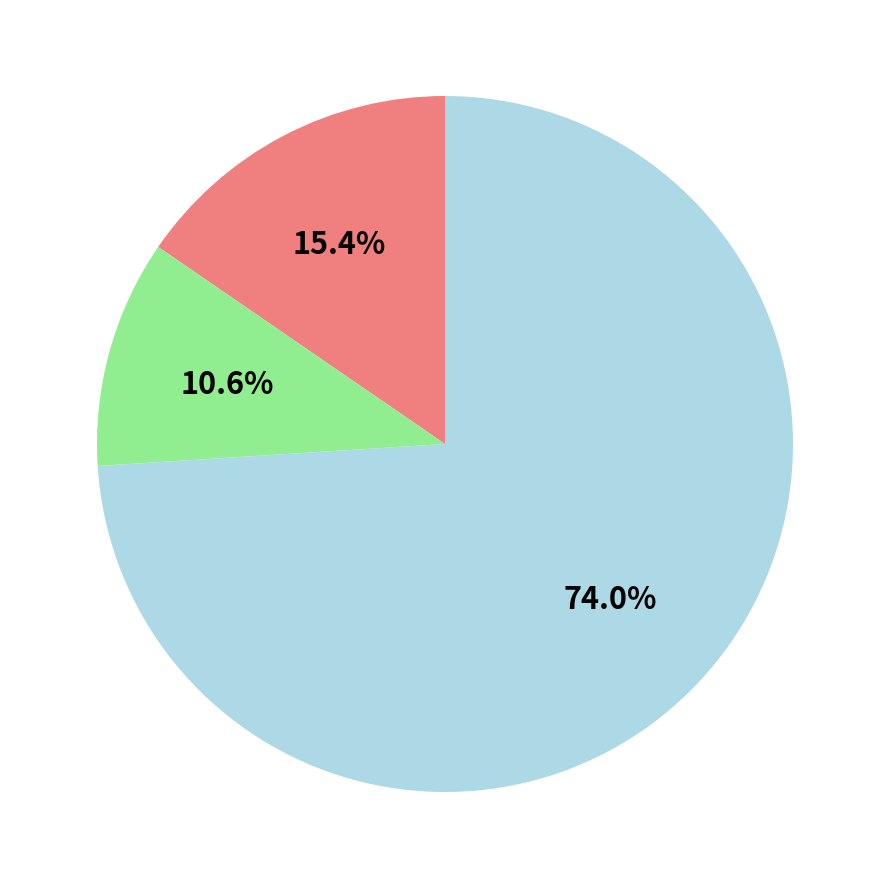

Does any single category account for the majority?

Yes